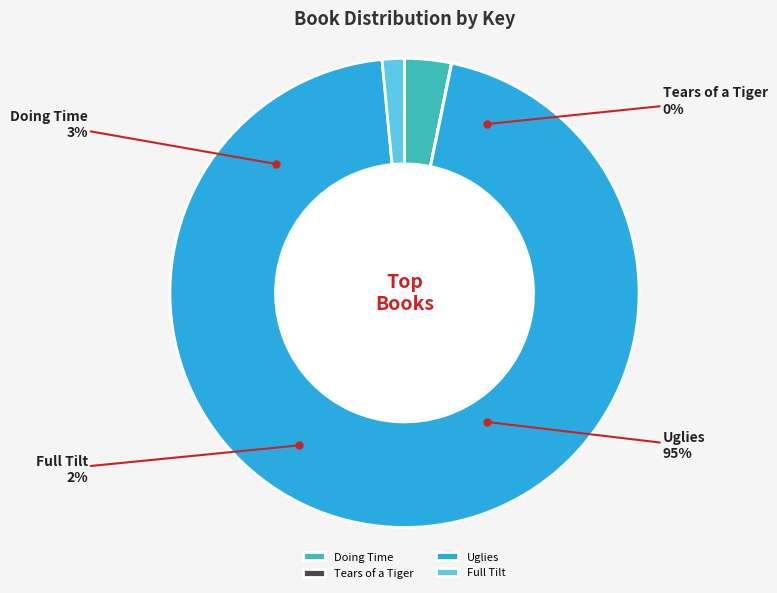

Is Uglies the majority of the pie?

Yes